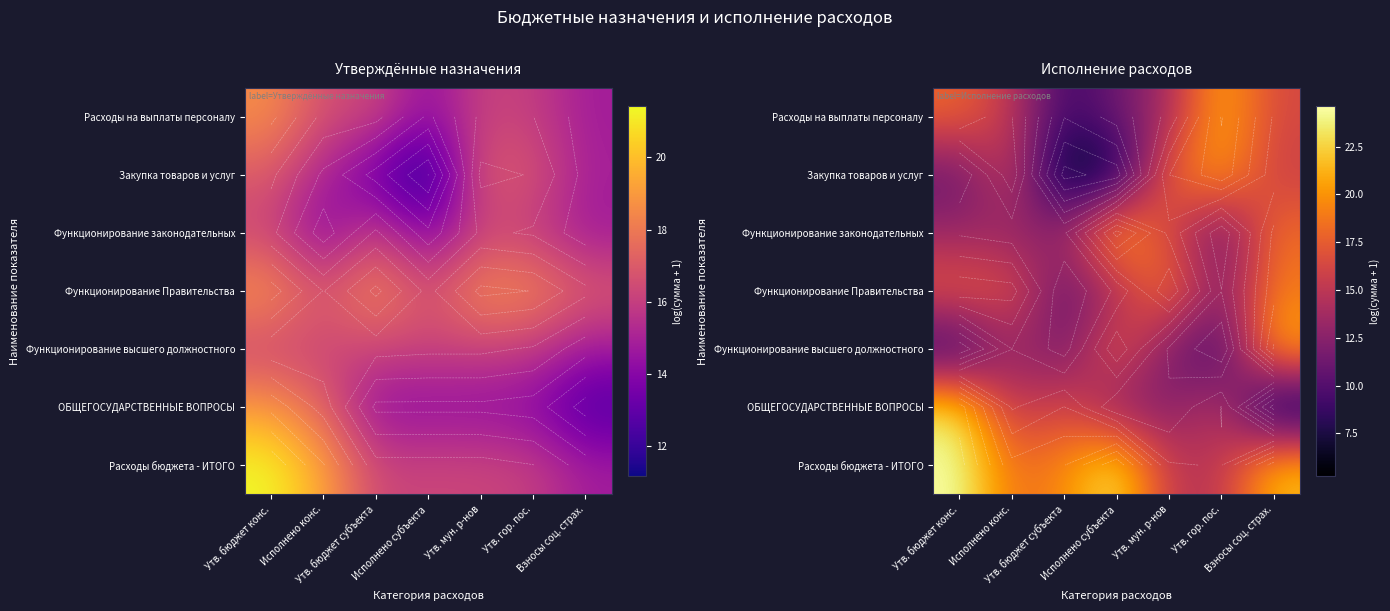

What is the spread (max minus min) of values at Утв. мун. р-нов?

7.5